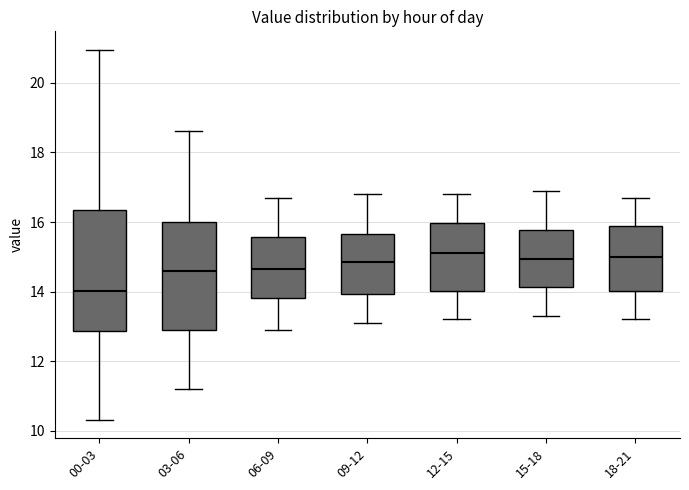

Which box's median line is the lowest?

00-03